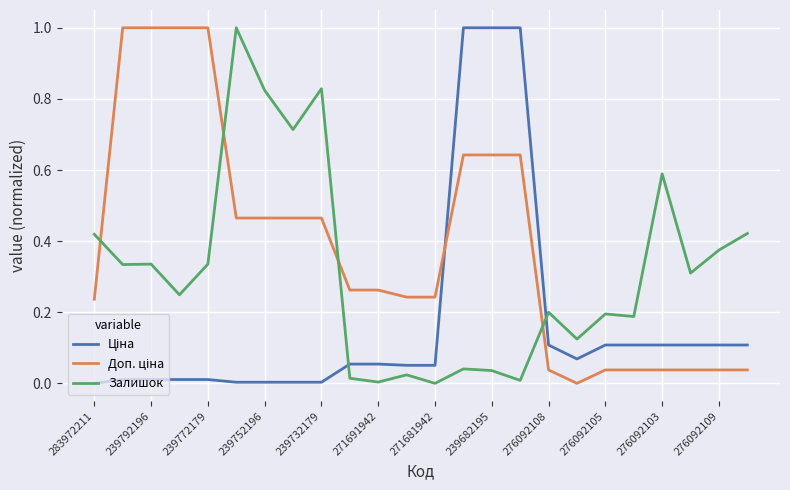

At which category does the chart reach its minimum across all series?

283972211